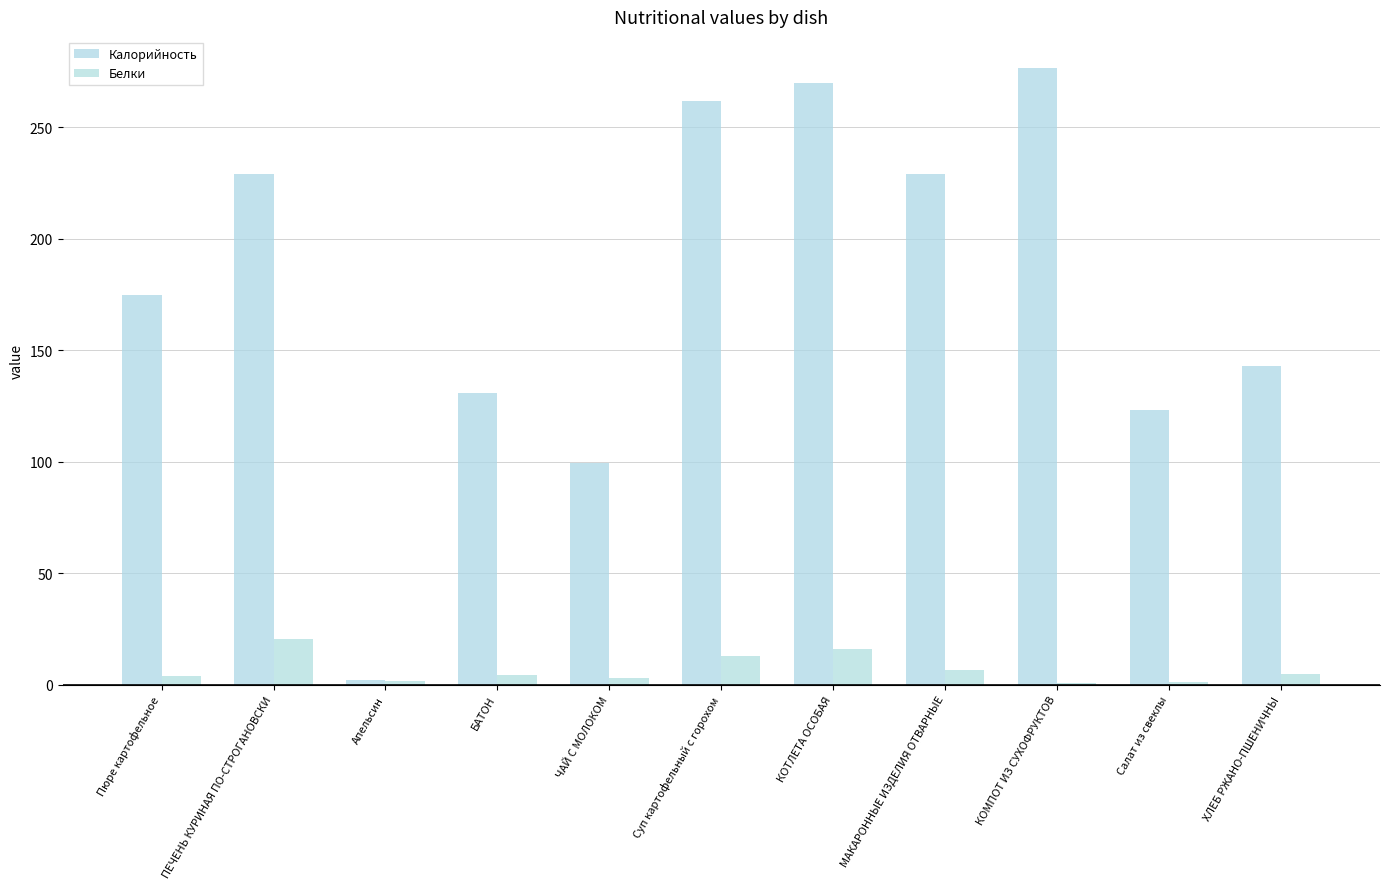

How many groups of bars are there?

11